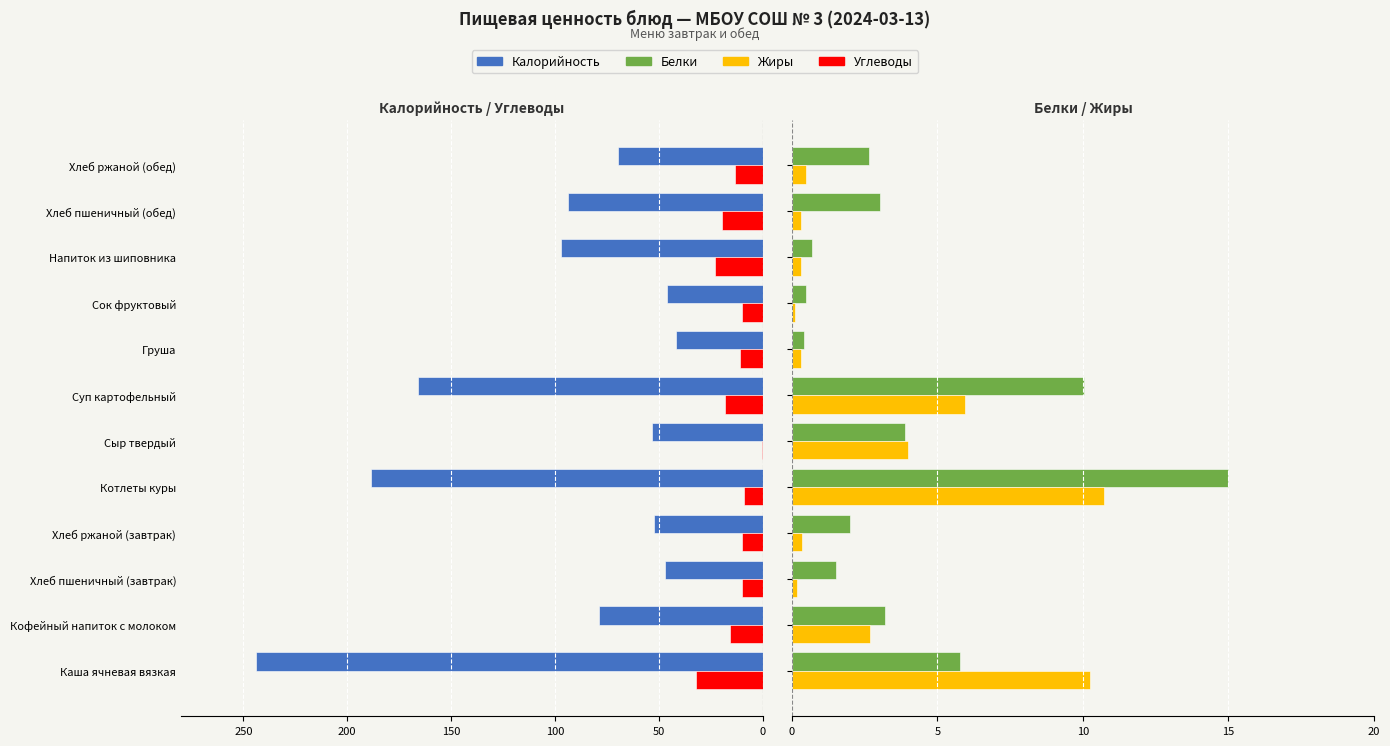

What are all the series names shown in the legend?

Калорийность, Углеводы, Белки, Жиры